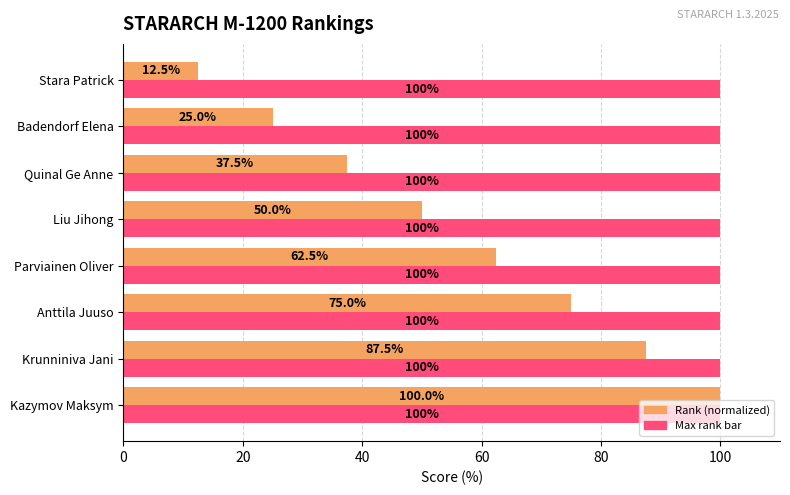

At Anttila Juuso, list the series in order from smallest to largest.

Rank (normalized), Max rank bar